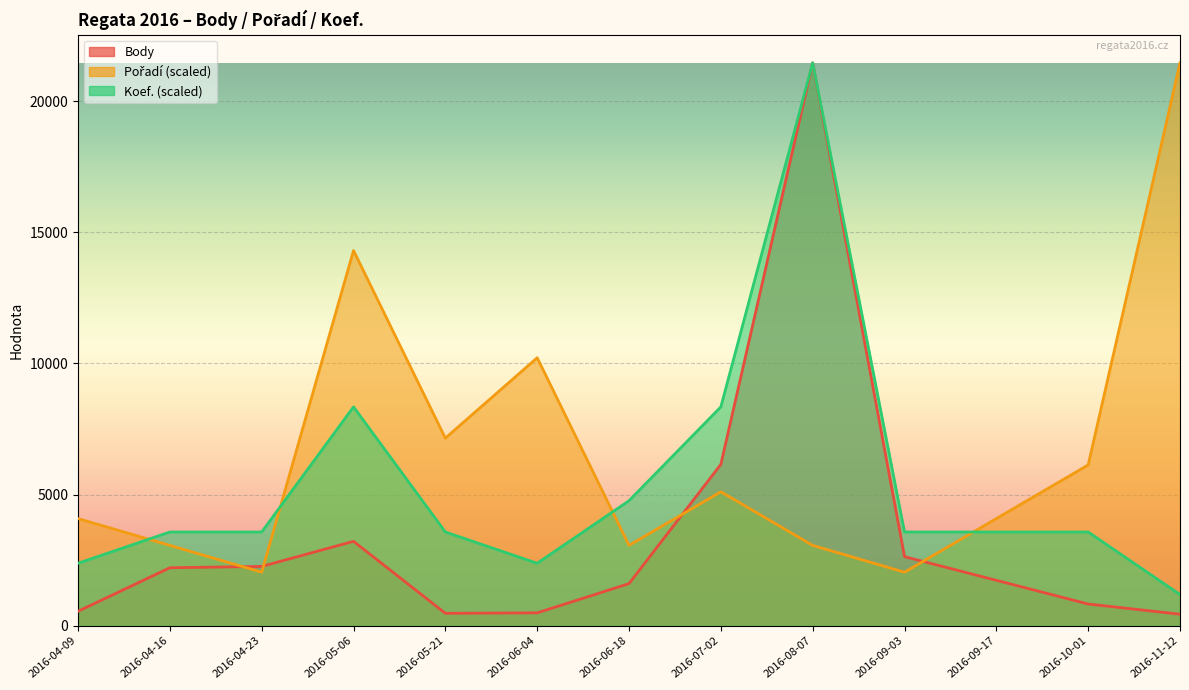

Reading right to left, extract all data points from this chart.

Body: 2016-11-12=442.0	2016-10-01=831.0	2016-09-17=1734.0	2016-09-03=2637.0	2016-08-07=21457.0	2016-07-02=6154.0	2016-06-18=1608.0	2016-06-04=494.0	2016-05-21=477.0	2016-05-06=3220.0	2016-04-23=2263.0	2016-04-16=2213.0	2016-04-09=554.0
Pořadí: 2016-11-12=21457.0	2016-10-01=6130.6	2016-09-17=4087.0	2016-09-03=2043.5	2016-08-07=3065.3	2016-07-02=5108.8	2016-06-18=3065.3	2016-06-04=10217.6	2016-05-21=7152.3	2016-05-06=14304.7	2016-04-23=2043.5	2016-04-16=3065.3	2016-04-09=4087.0
Koef.: 2016-11-12=1192.1	2016-10-01=3576.2	2016-09-17=3576.2	2016-09-03=3576.2	2016-08-07=21457.0	2016-07-02=8344.4	2016-06-18=4768.2	2016-06-04=2384.1	2016-05-21=3576.2	2016-05-06=8344.4	2016-04-23=3576.2	2016-04-16=3576.2	2016-04-09=2384.1